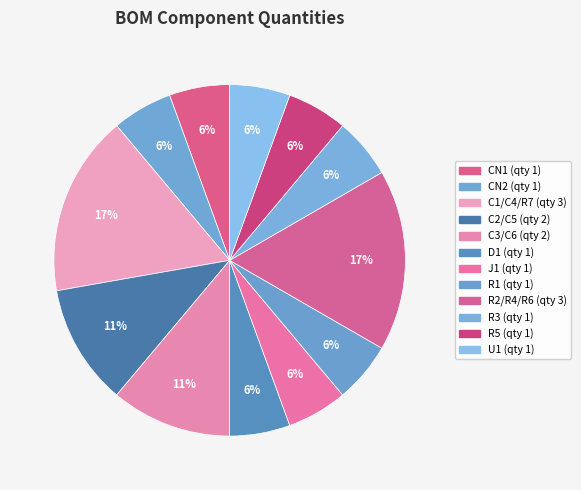

Rank the categories by value from highest to lowest.

C1/C4/R7, R2/R4/R6, C2/C5, C3/C6, CN1, CN2, D1, J1, R1, R3, R5, U1